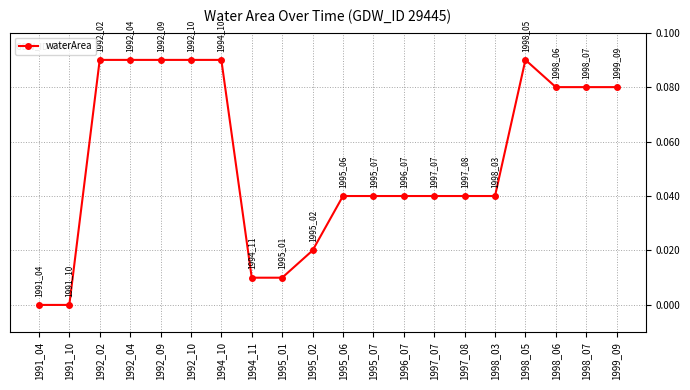

The chart shows a value of 0.0 at 1994_10. True or false?

False